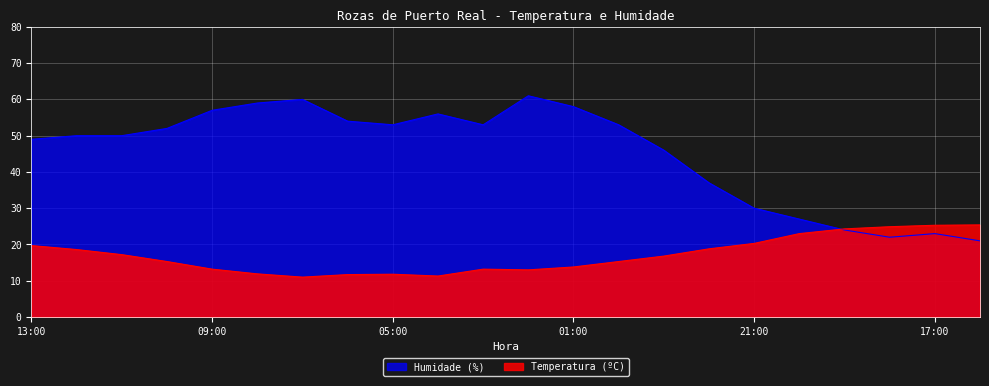

At which category is the sum across all series the highest?

02:00